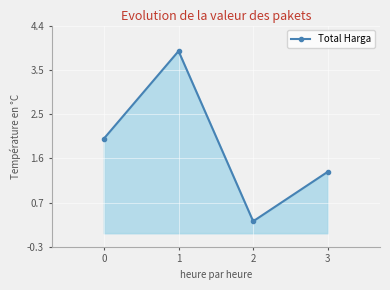

List the labels in order of value, largest first.

1, 0, 3, 2